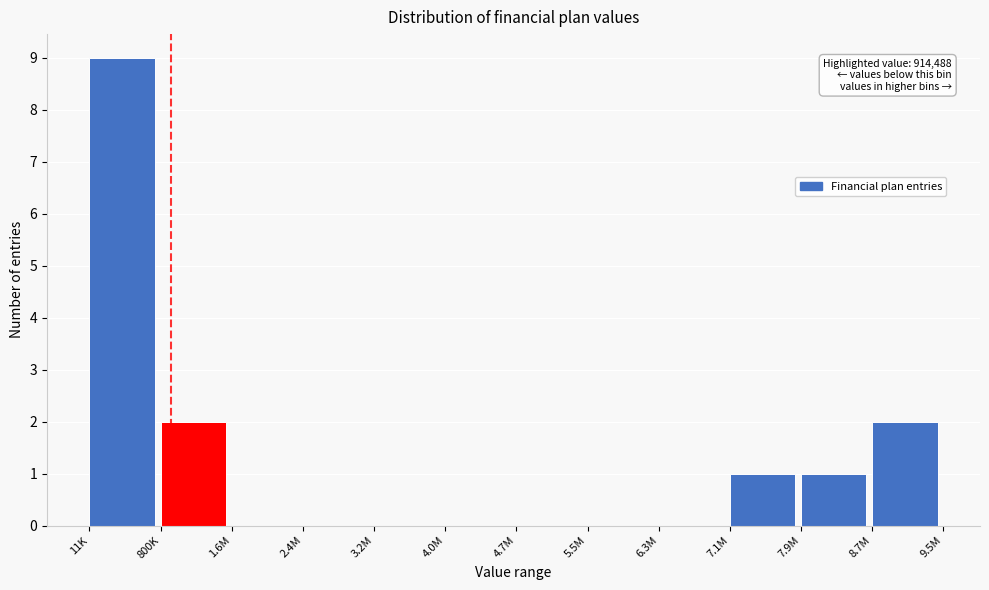

Reading right to left, list all the values displayed in this chart.

8.7M=2	7.9M=1	7.1M=1	6.3M=0	5.5M=0	4.7M=0	4.0M=0	3.2M=0	2.4M=0	1.6M=0	800K=2	11K=9